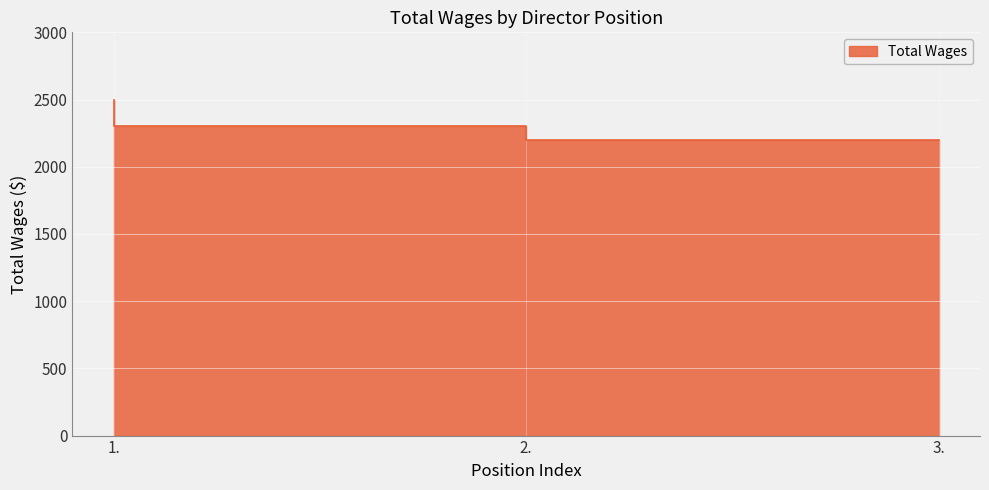

Does the chart display data point markers on the line(s)?

No